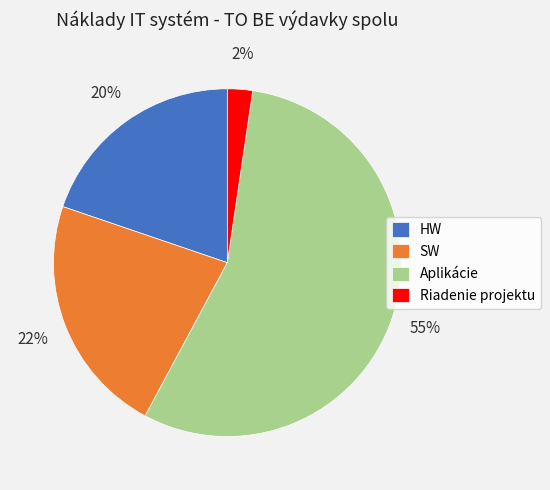

To the nearest percent, what portion does Riadenie projektu represent?

2%